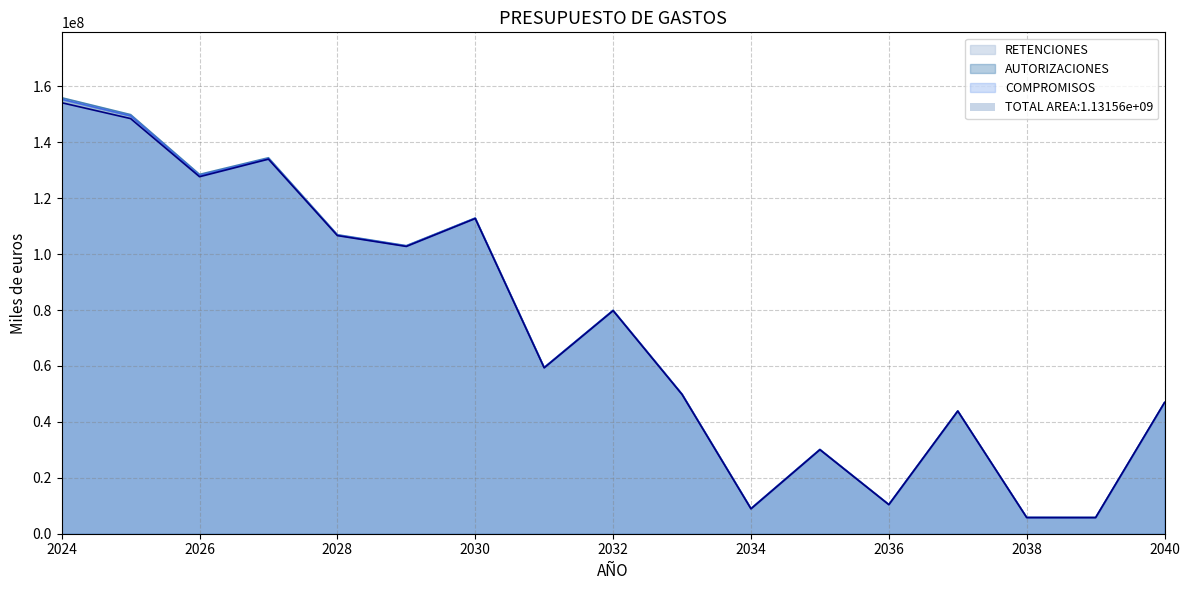

List the labels in order of AUTORIZACIONES value, smallest first.

2039, 2038, 2034, 2036, 2035, 2037, 2040, 2033, 2031, 2032, 2029, 2028, 2030, 2026, 2027, 2025, 2024